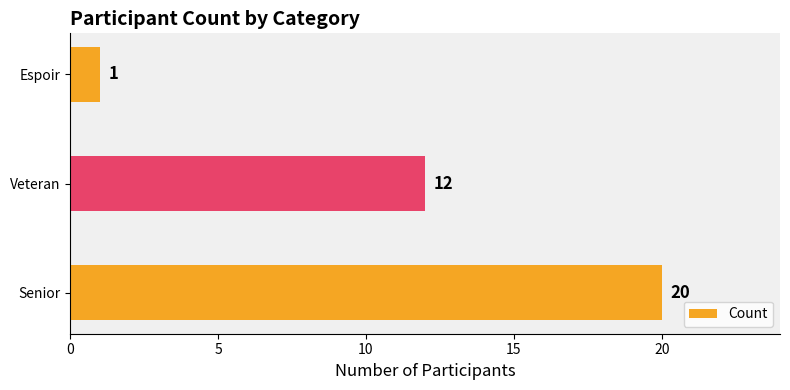

Which category has the lowest value across all series?

Espoir